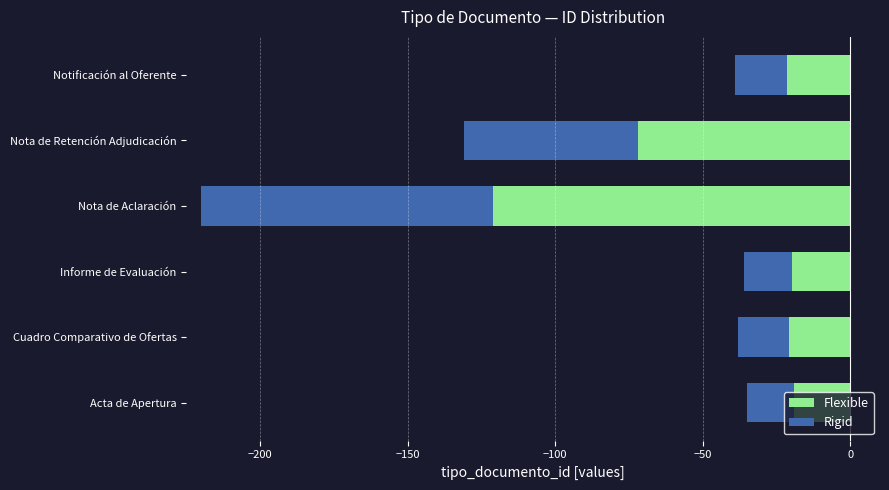

At Nota de Aclaración, list the series in order from largest to smallest.

Rigid, Flexible